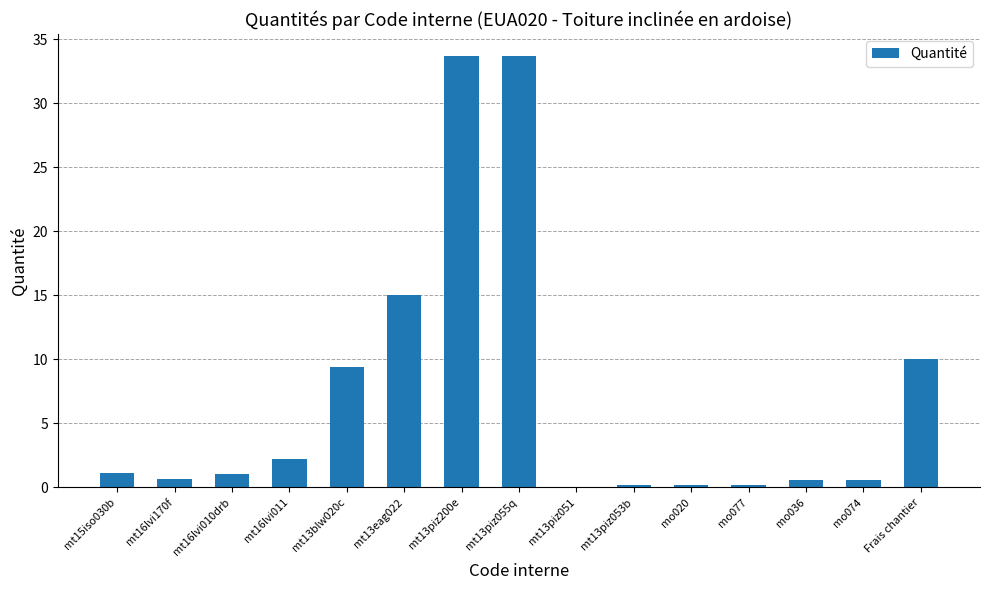

Are the bars horizontal?

No